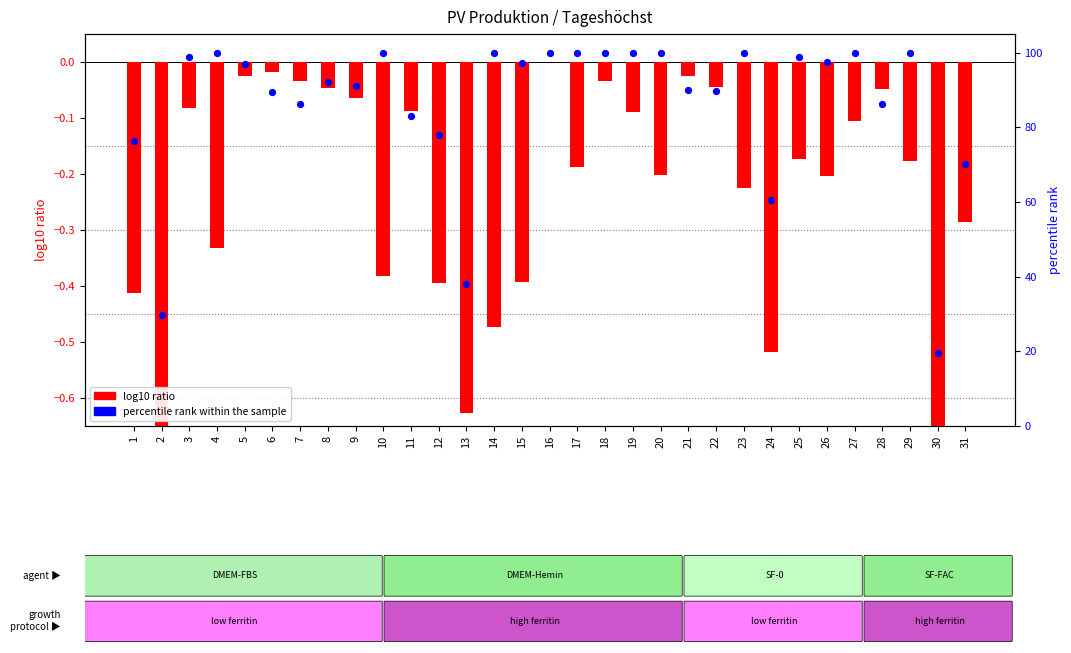

Is the value of percentile rank within the sample at 15 greater than the value of log10 ratio at 23?

Yes